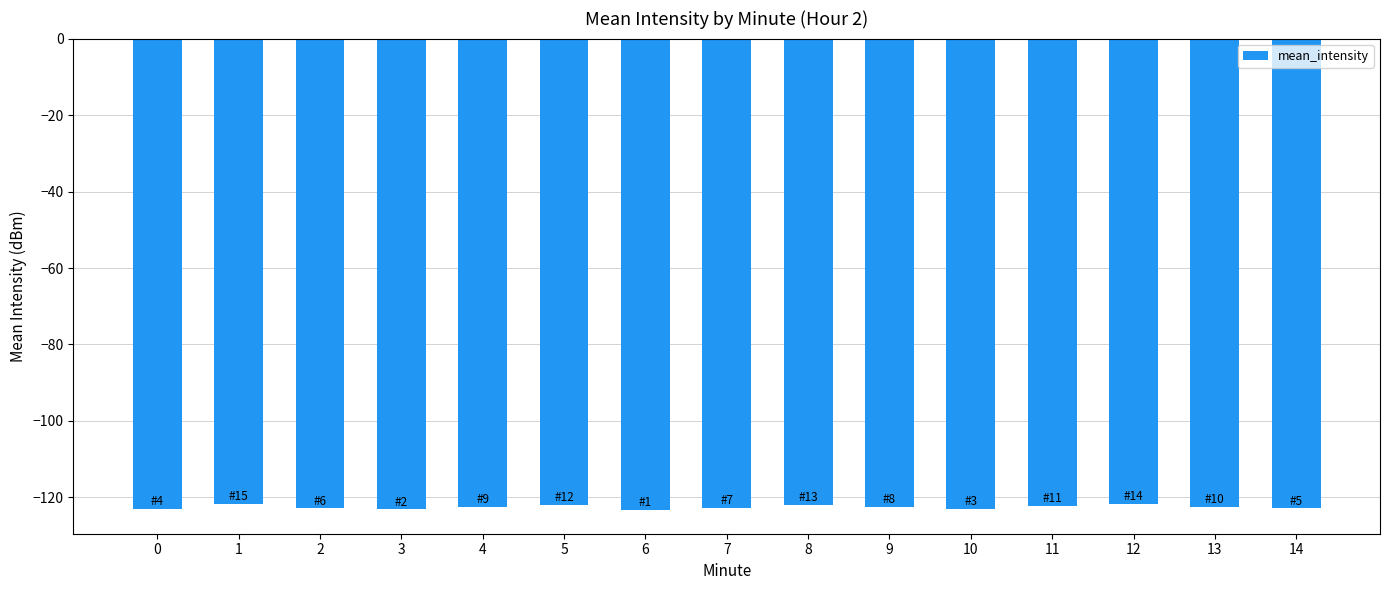

What is the approximate value at 11?

-122.2